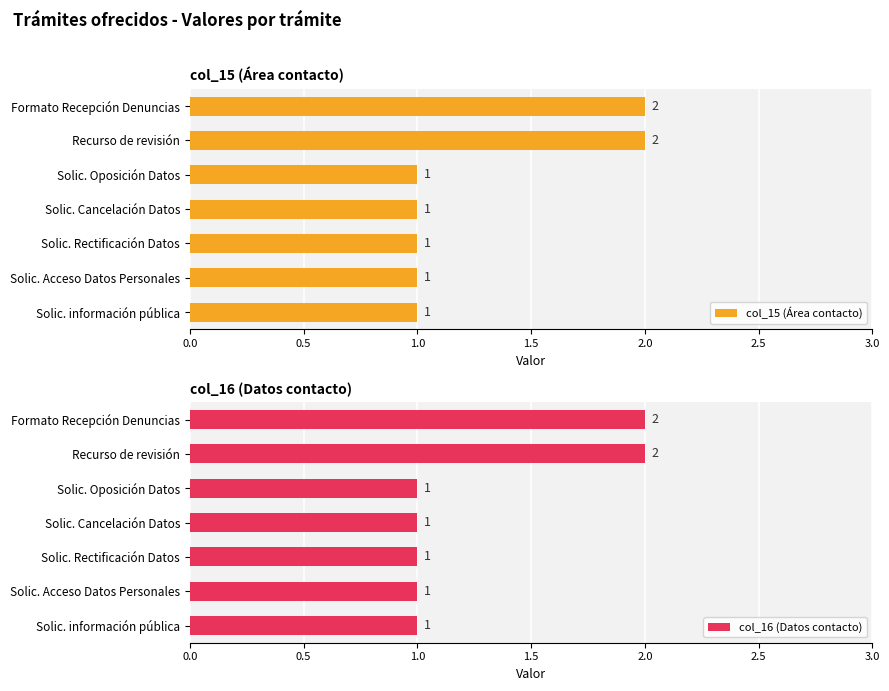

How many bars are there in total?

14